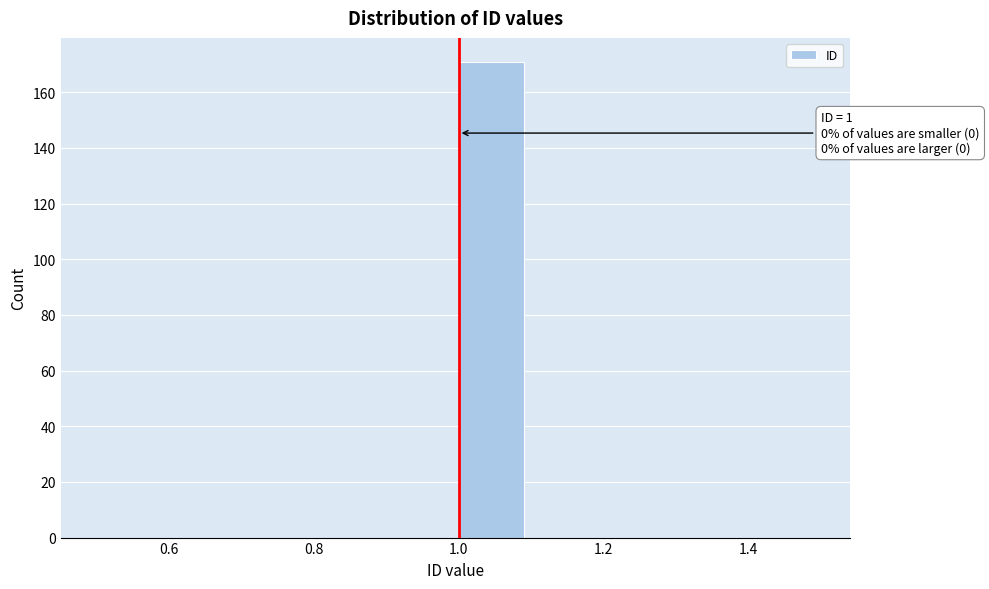

Which range on the x-axis has the tallest bar?

1.0 to 1.1